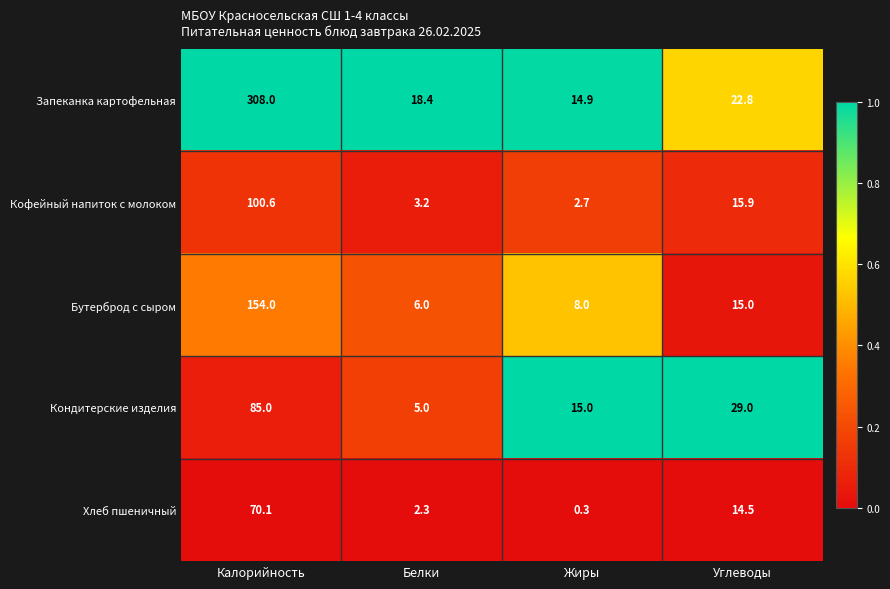

What is the spread (max minus min) of values at Углеводы?

14.5